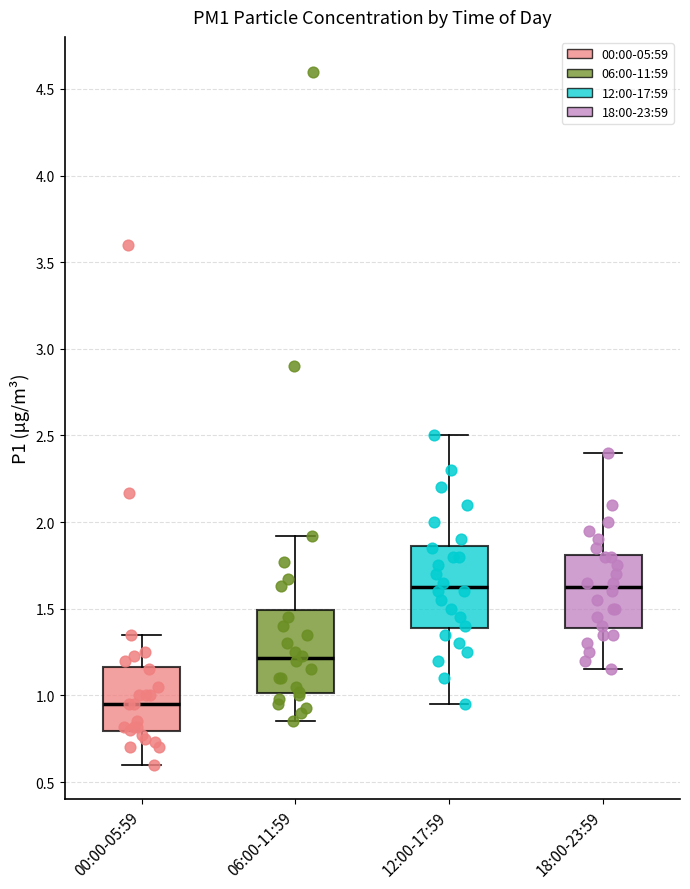

Reading left to right, transcribe this box plot: for each box, give where its median line is, the range the box spans, and where its two whiskers end, as read against the y-axis. The values are not printed on the chart, so give them approximately, as read against the axis.

00:00-05:59: median 0.95, box 0.80 to 1.15, whiskers 0.60 to 1.35
06:00-11:59: median 1.20, box 1.00 to 1.50, whiskers 0.85 to 1.90
12:00-17:59: median 1.65, box 1.40 to 1.85, whiskers 0.95 to 2.50
18:00-23:59: median 1.65, box 1.40 to 1.80, whiskers 1.15 to 2.40